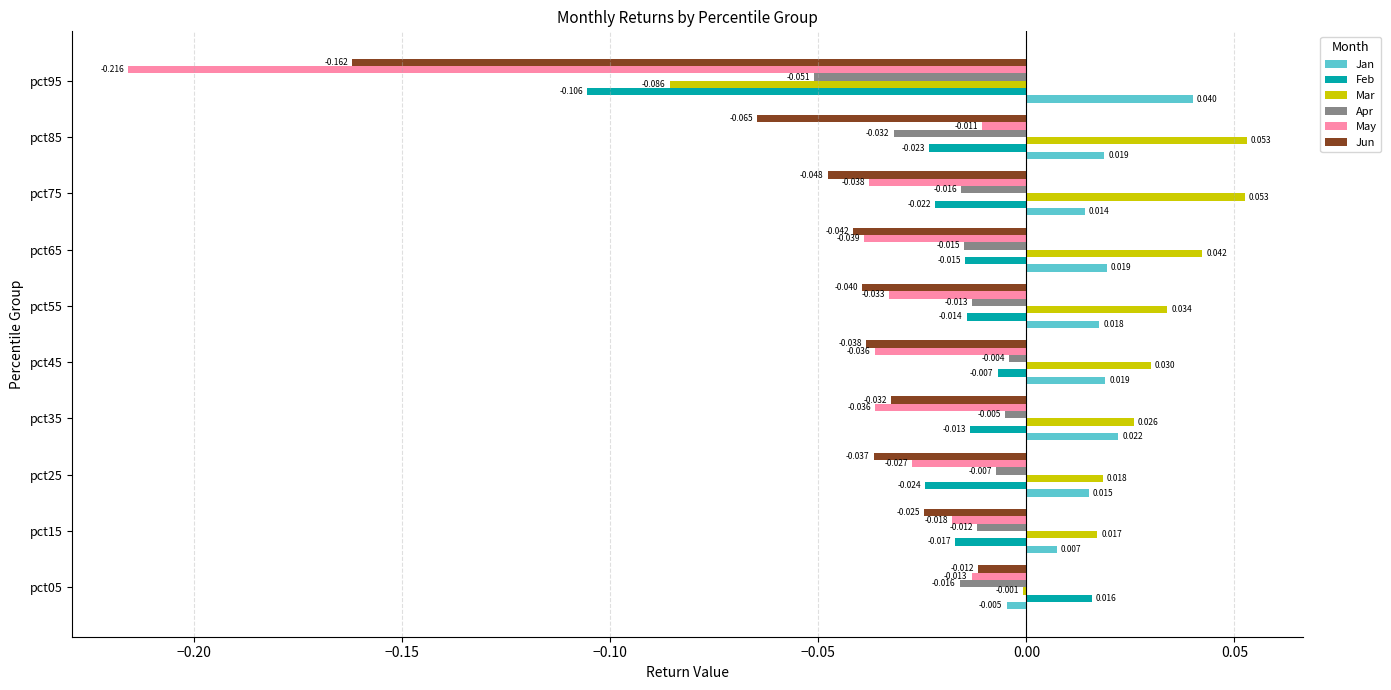

Is the value of Feb at pct05 greater than the value of Jan at pct15?

Yes